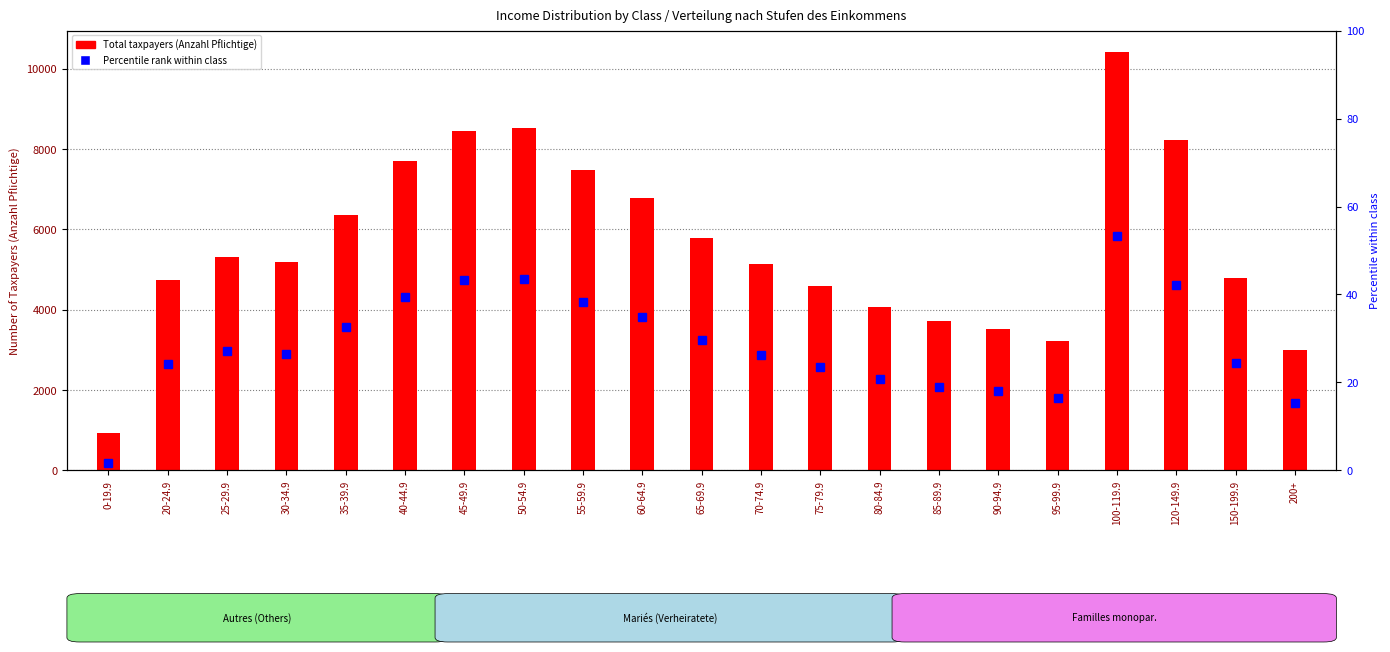

Is it true that Percentile rank within class equals 16.5 at 95-99.9?

True